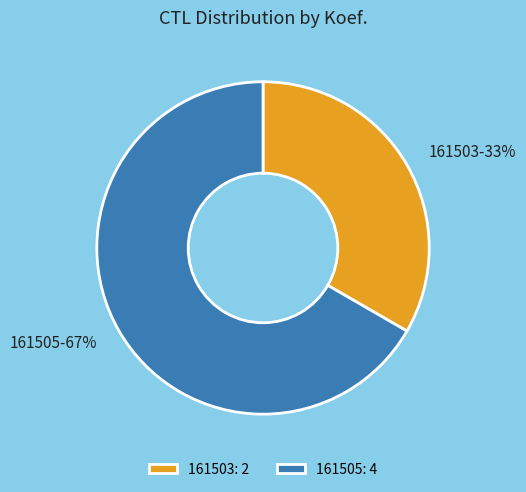

The 161505 slice represents 67% of the pie. True or false?

True